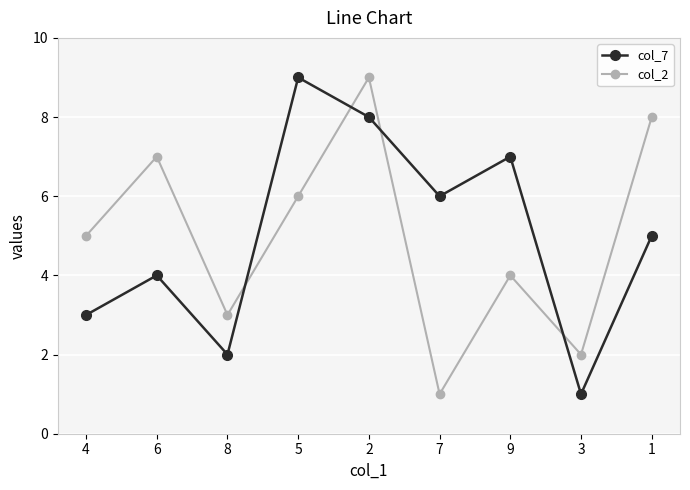

Is the value of col_7 at 8 greater than the value of col_2 at 5?

No